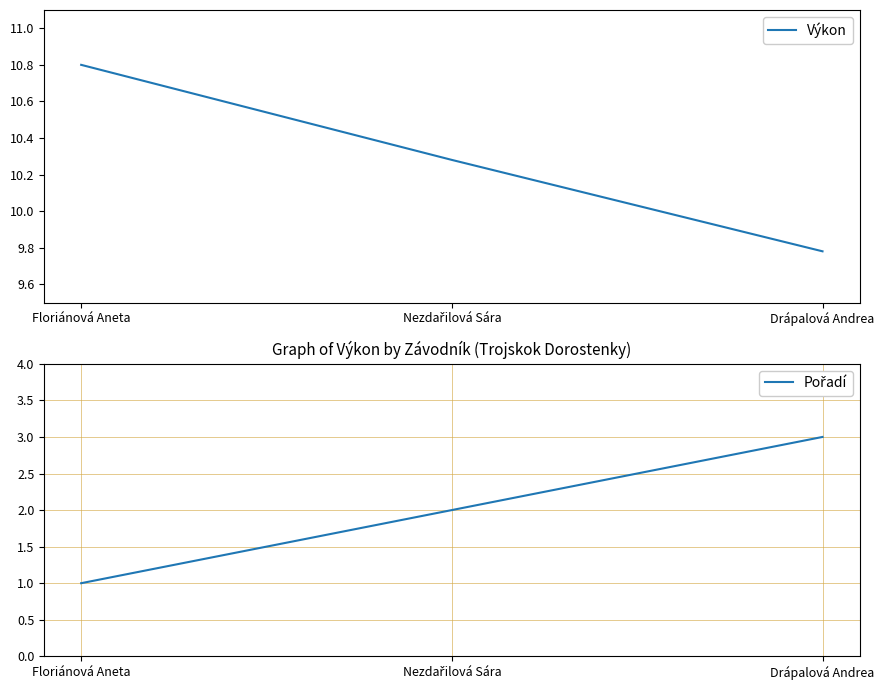

Which category has the highest value in the Výkon series?

Floriánová Aneta